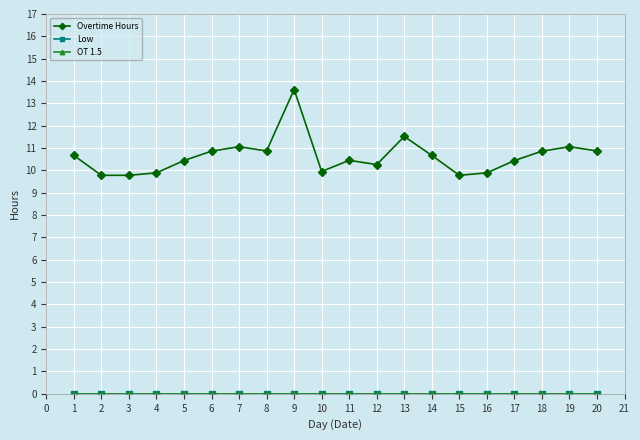

True or false: OT 1.5 has more than 1 points higher than both neighbors.

False